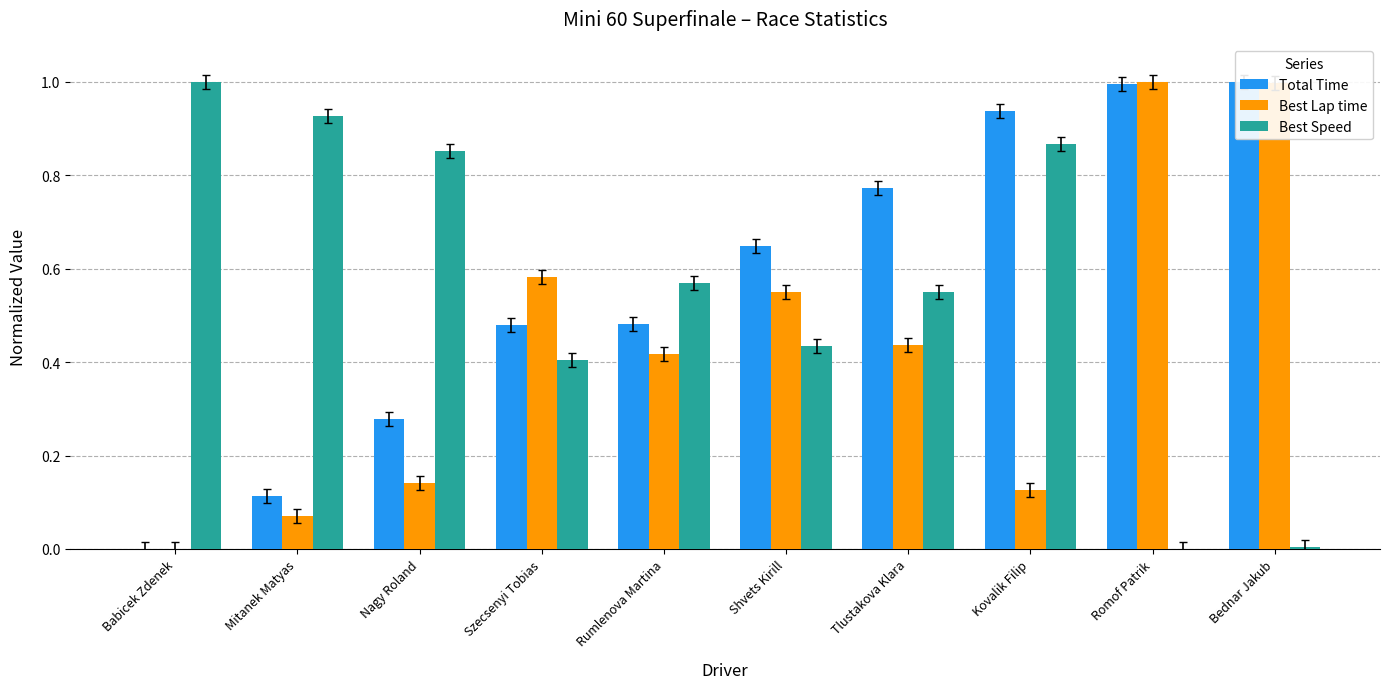

Are the bars grouped side by side (vs. stacked)?

Yes